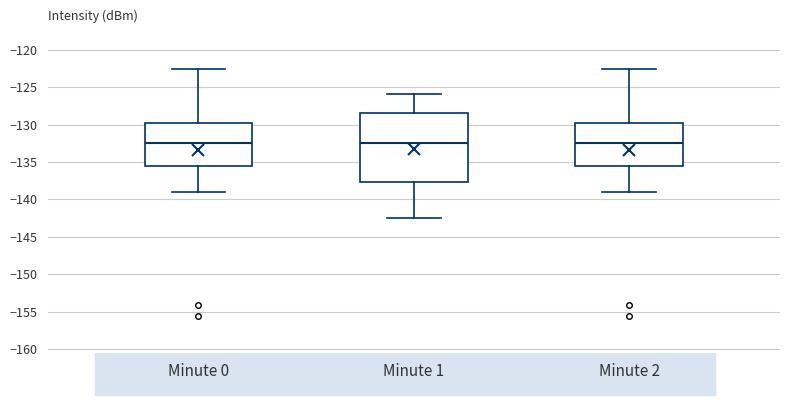

Reading left to right, transcribe this box plot: for each box, give where its median line is, the range the box spans, and where its two whiskers end, as read against the y-axis. The values are not printed on the chart, so give them approximately, as read against the axis.

Minute 0: median -132.5, box -135.5 to -130.0, whiskers -139.0 to -122.5
Minute 1: median -132.5, box -137.5 to -128.5, whiskers -142.5 to -126.0
Minute 2: median -132.5, box -135.5 to -130.0, whiskers -139.0 to -122.5